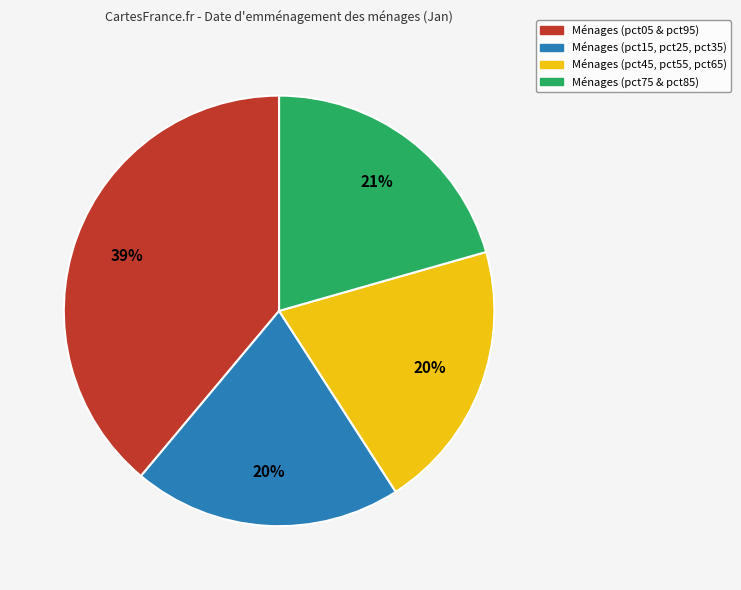

Does any single category account for the majority?

No